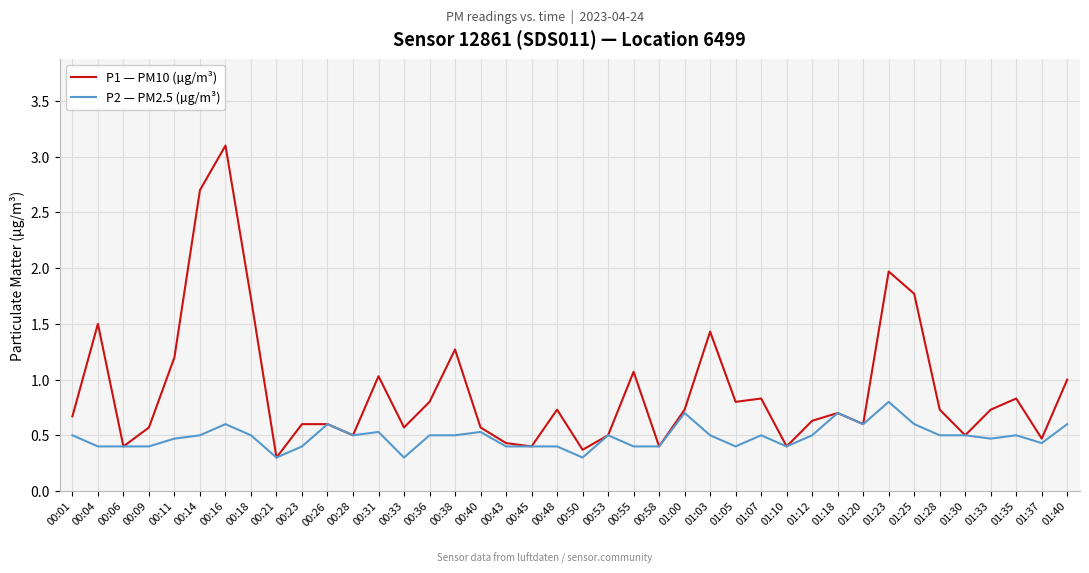

Is it true that P2 — PM2.5 (µg/m³) equals 0.4 at 01:05?

True